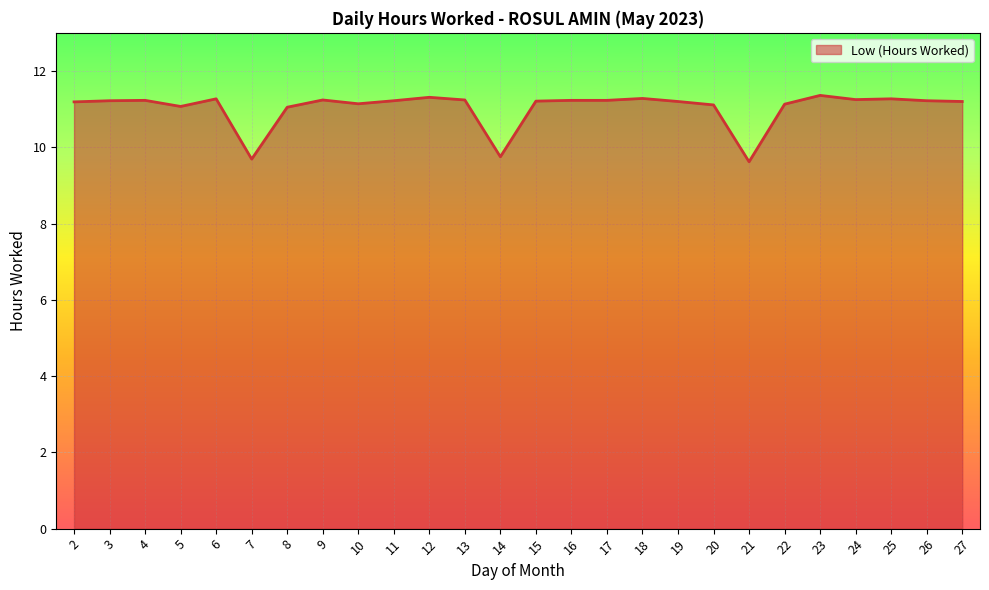

What is the change in value from 8 to 12?

+0.3